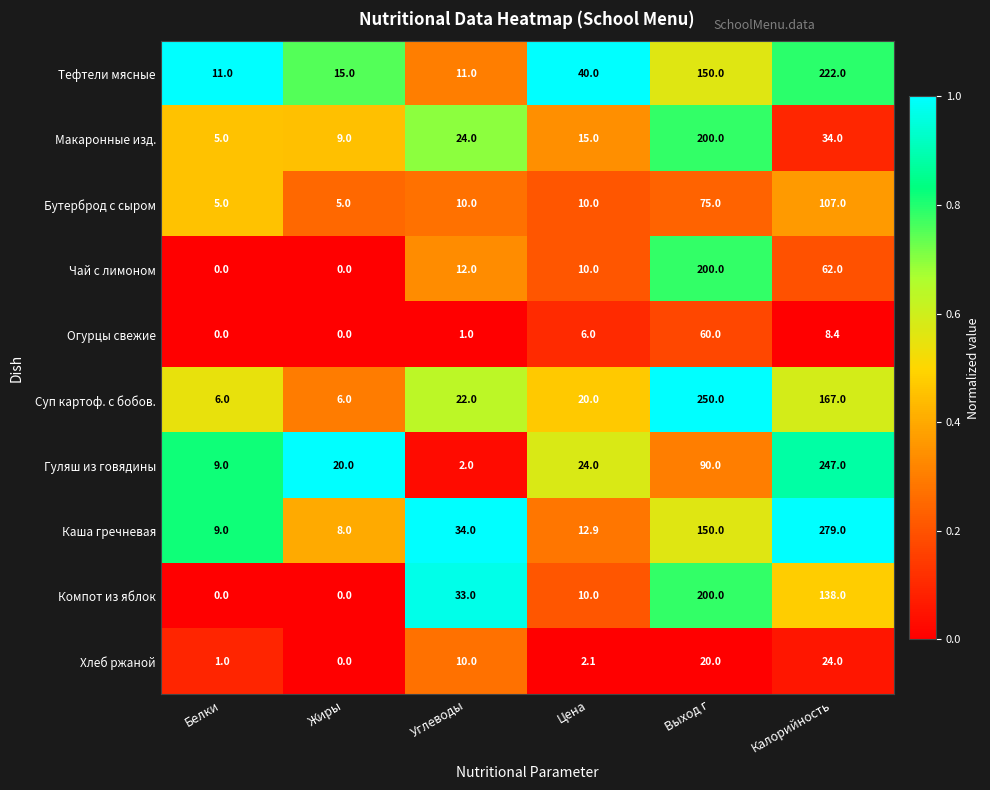

What is the sum of all Макаронные изд. values?

287.0